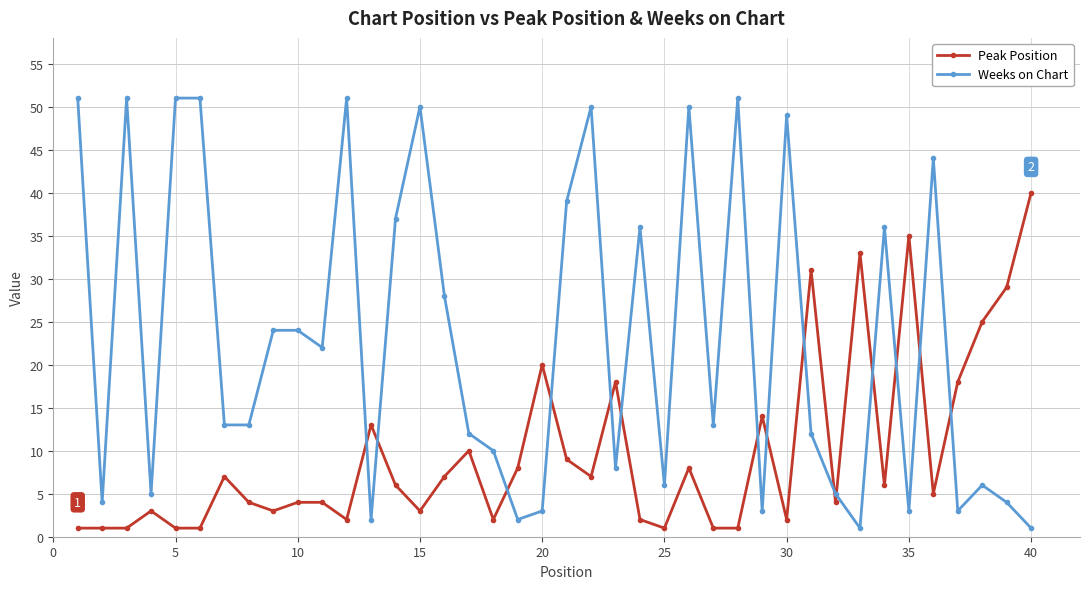

What is the sum of all Weeks on Chart values?

924